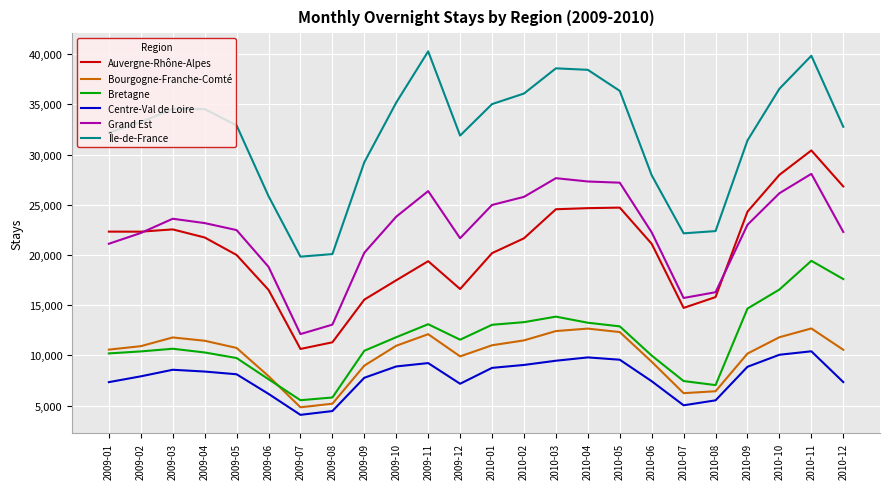

True or false: Auvergne-Rhône-Alpes and Bretagne intersect in this chart.

False